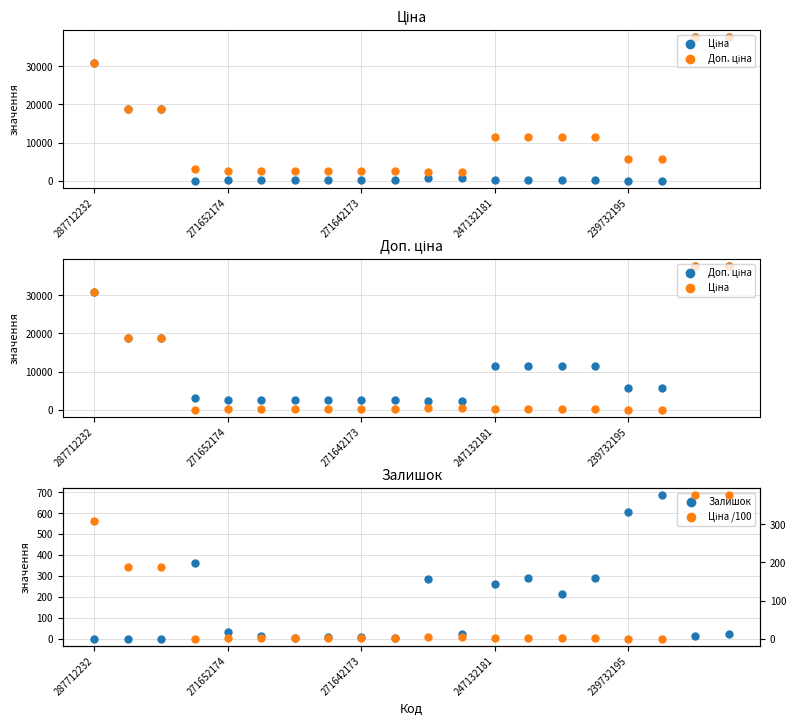

Which series has the widest spread of Y values?

Ціна